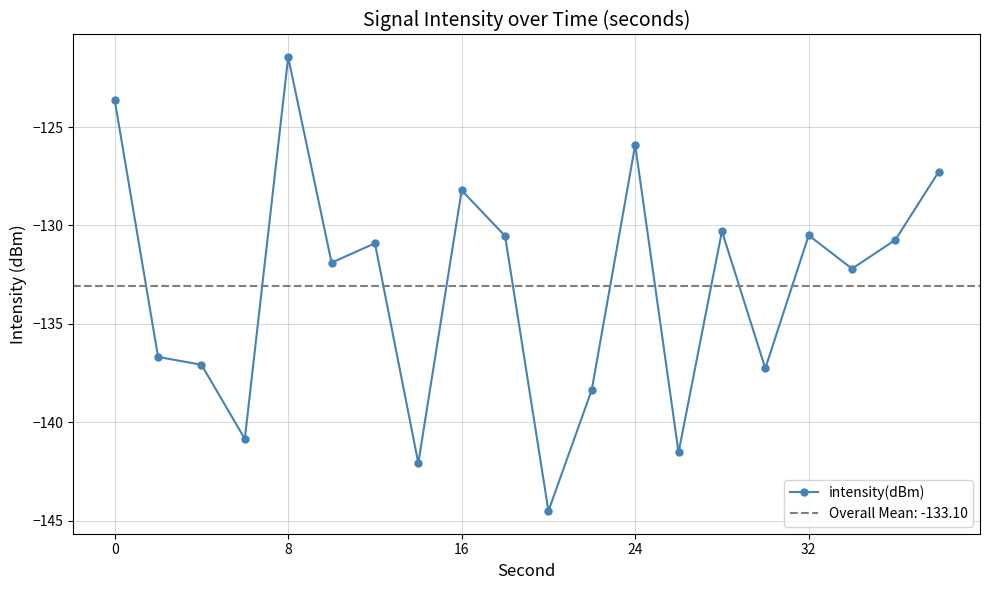

Reading left to right, transcribe all the data shown in this chart.

-123.6	-136.7	-137.1	-140.8	-121.4	-131.9	-130.9	-142.1	-128.2	-130.5	-144.5	-138.3	-125.9	-141.5	-130.3	-137.3	-130.5	-132.2	-130.7	-127.3